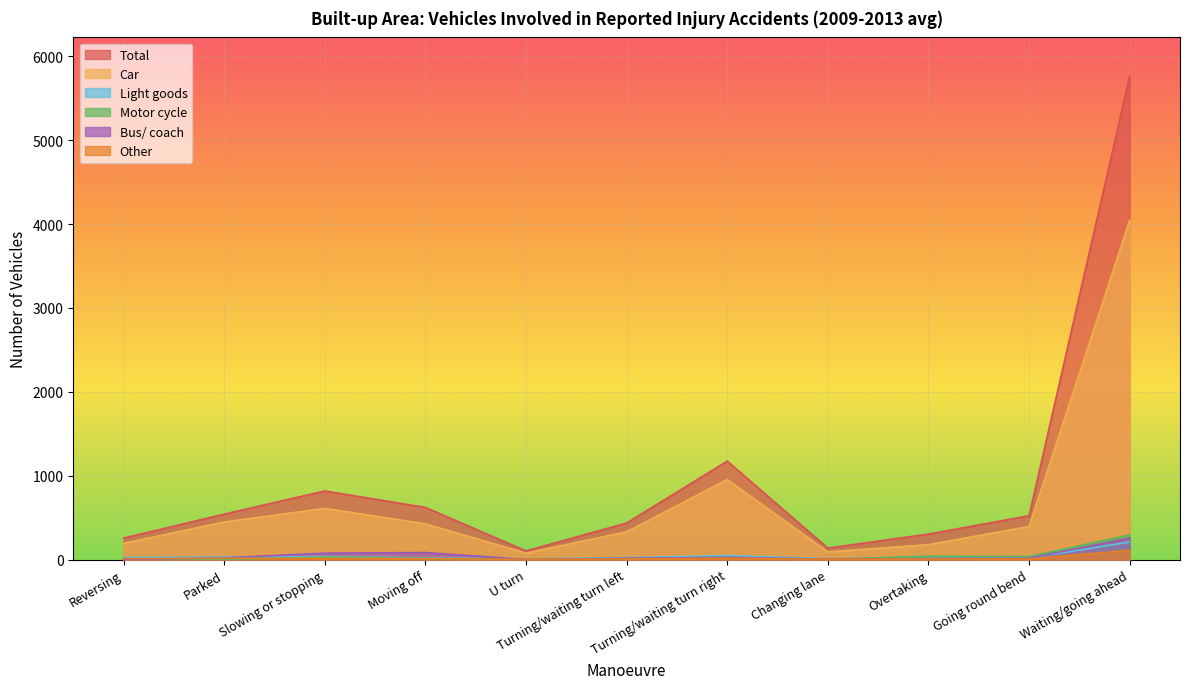

True or false: Bus/ coach has a value of 77 at Slowing or stopping.

True